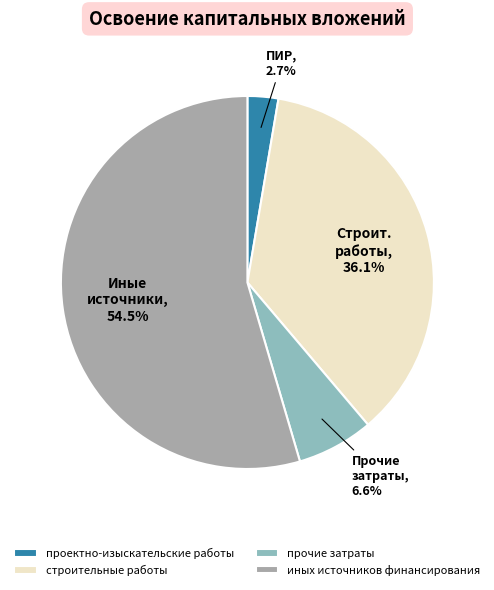

To the nearest percent, what is the difference between the largest and smallest slice percentages?

52%